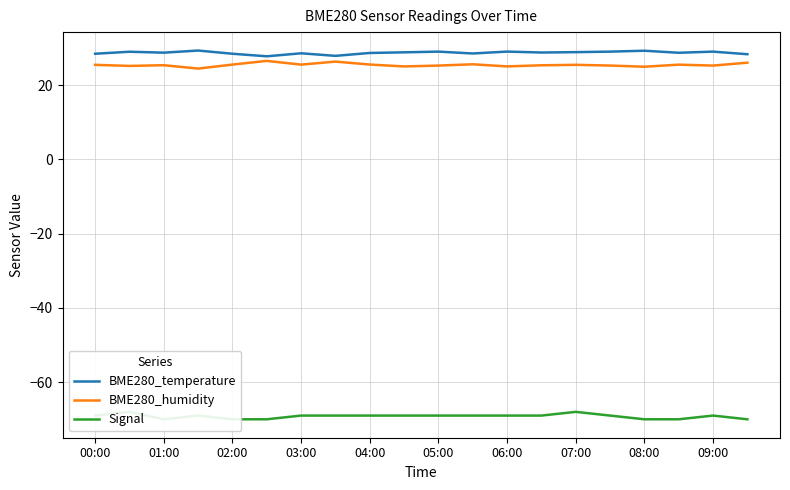

How many interior local peaks does the Signal series have?

4